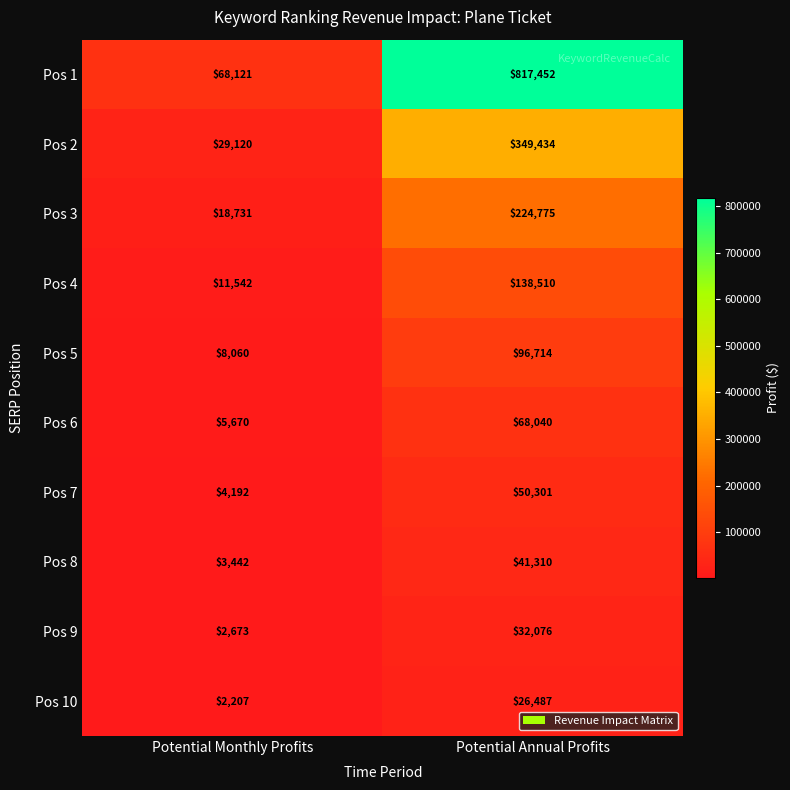

What is the difference between the maximum and minimum values in the Pos 3 series?

206044